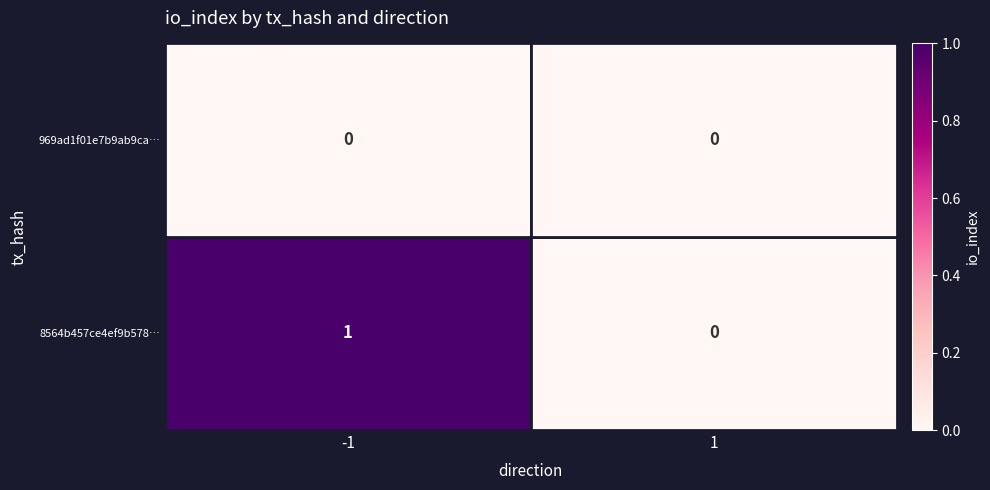

How many series are shown in this chart?

2